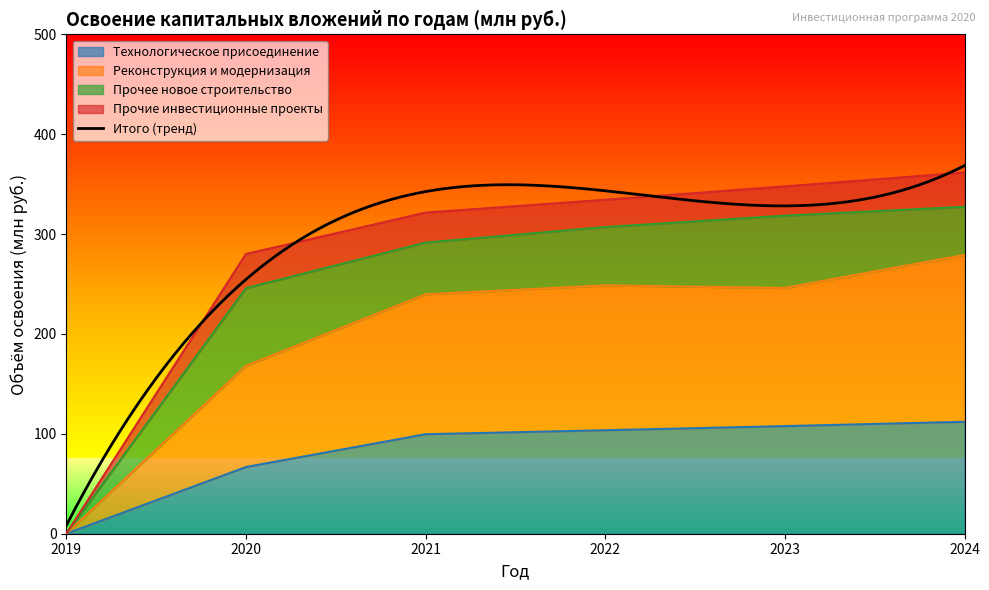

True or false: Реконструкция и модернизация and Технологическое присоединение cross at least once.

False